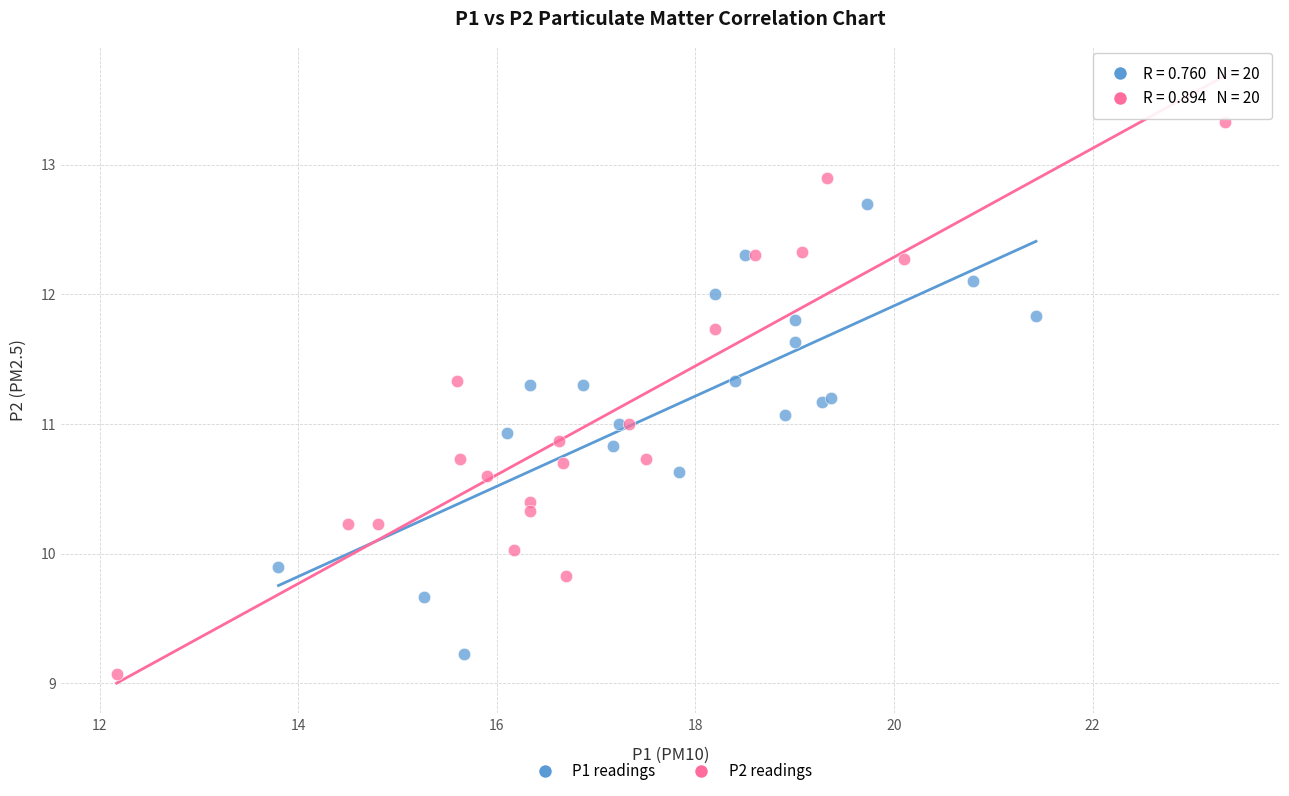

Which series contains the highest Y value?

P2 readings